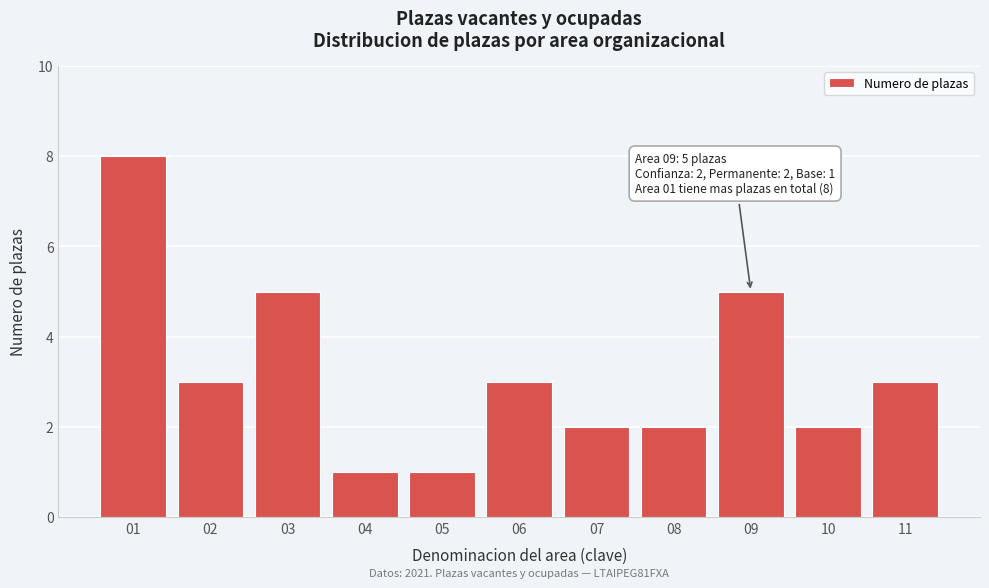

Reading left to right, what are all the values shown in this chart?

8	3	5	1	1	3	2	2	5	2	3